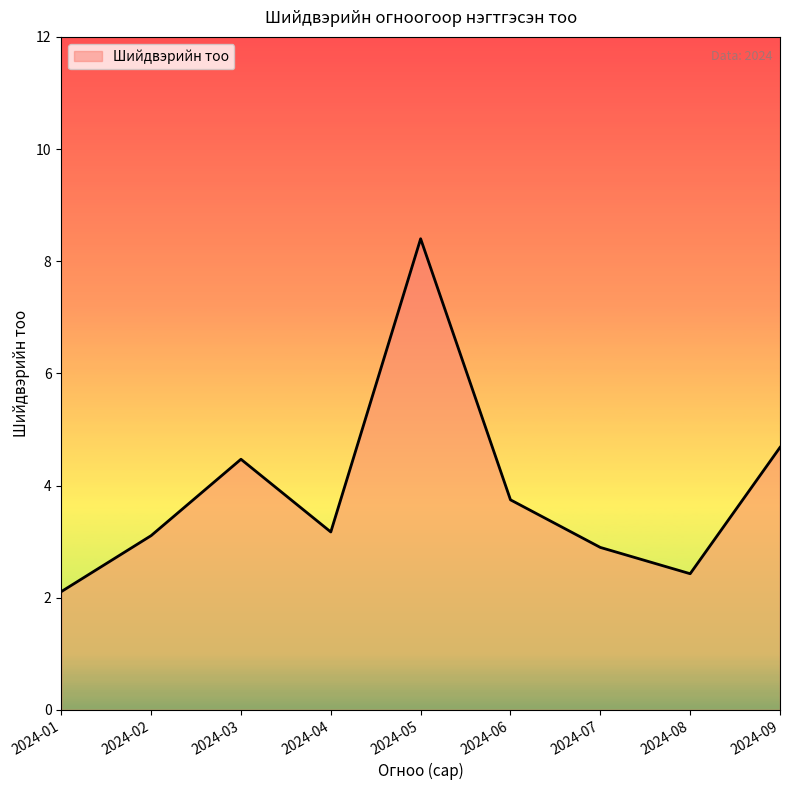

Which has a higher value, 2024-09 or 2024-06?

2024-09